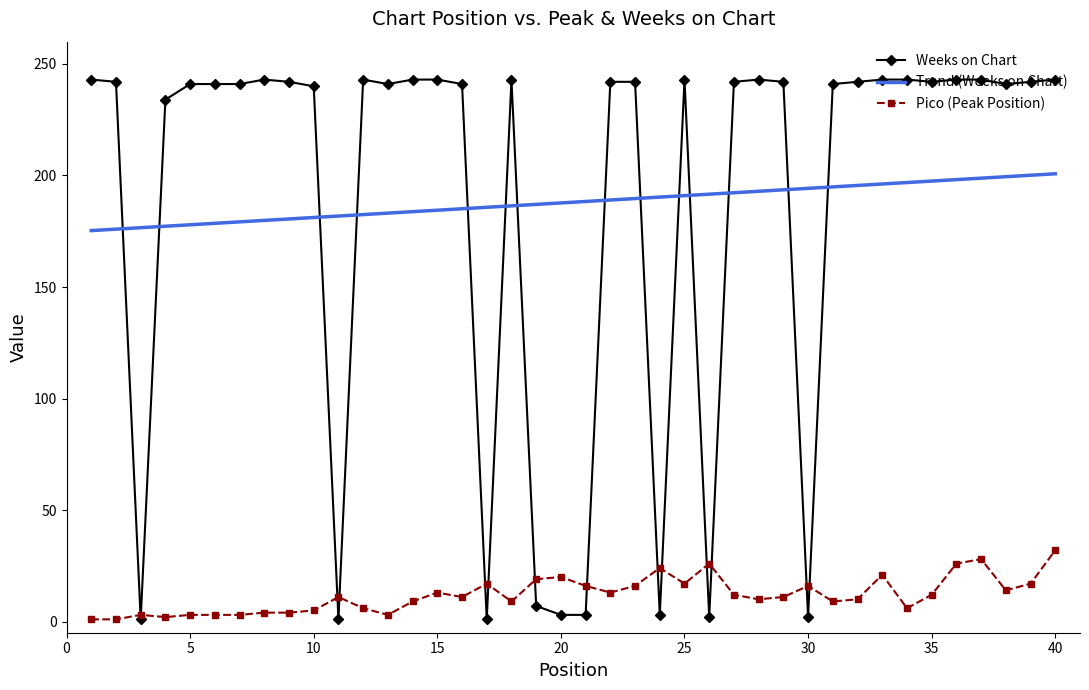

In Pico, how many points are lower than both neighbors (excluding endpoints)?

10